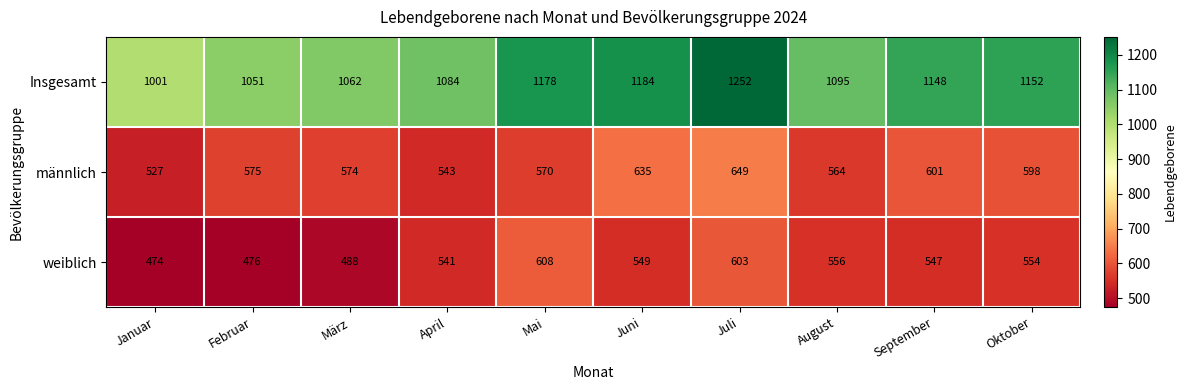

How many data points does each series have?

10